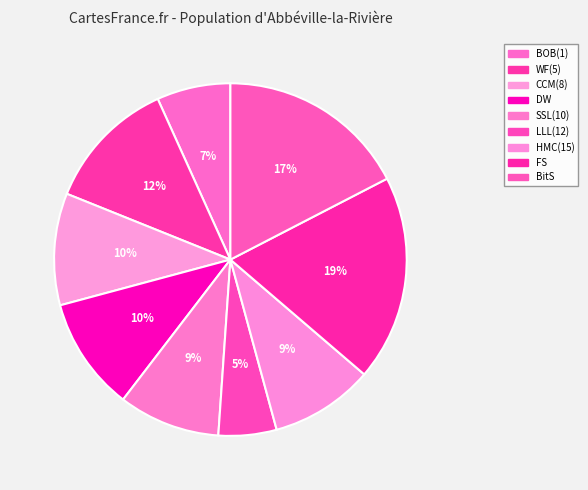

Approximately how many times larger is the value at BitS compared to DW?

1.7